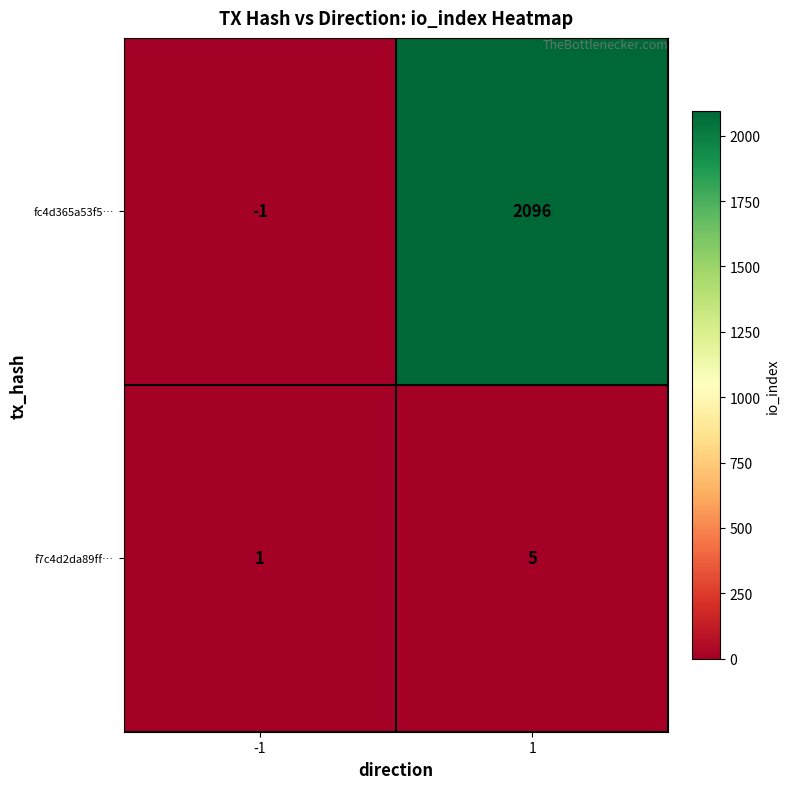

What is the maximum value shown in the chart?

2096